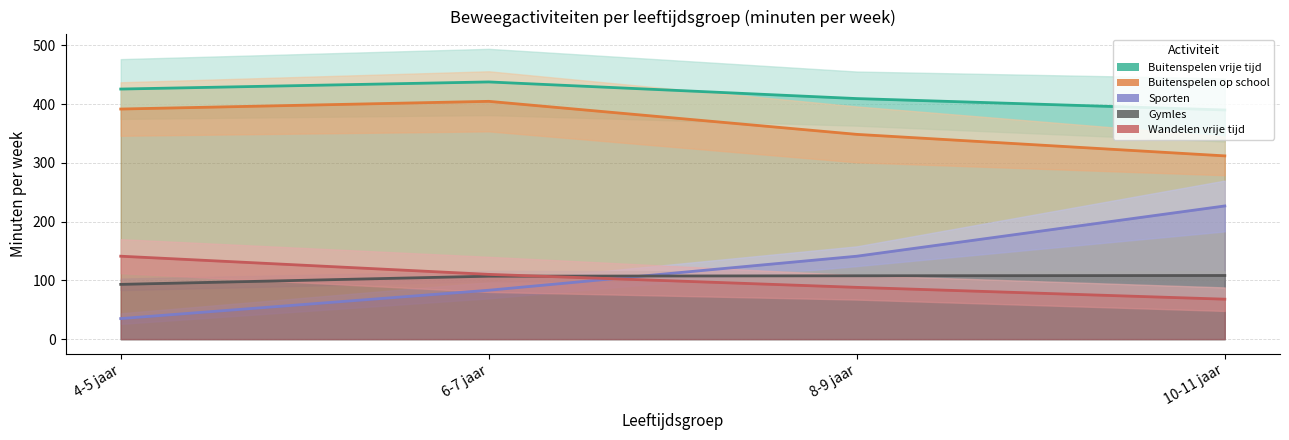

Is the value of Wandelen vrije tijd at 6-7 jaar greater than the value of Buitenspelen vrije tijd at 8-9 jaar?

No